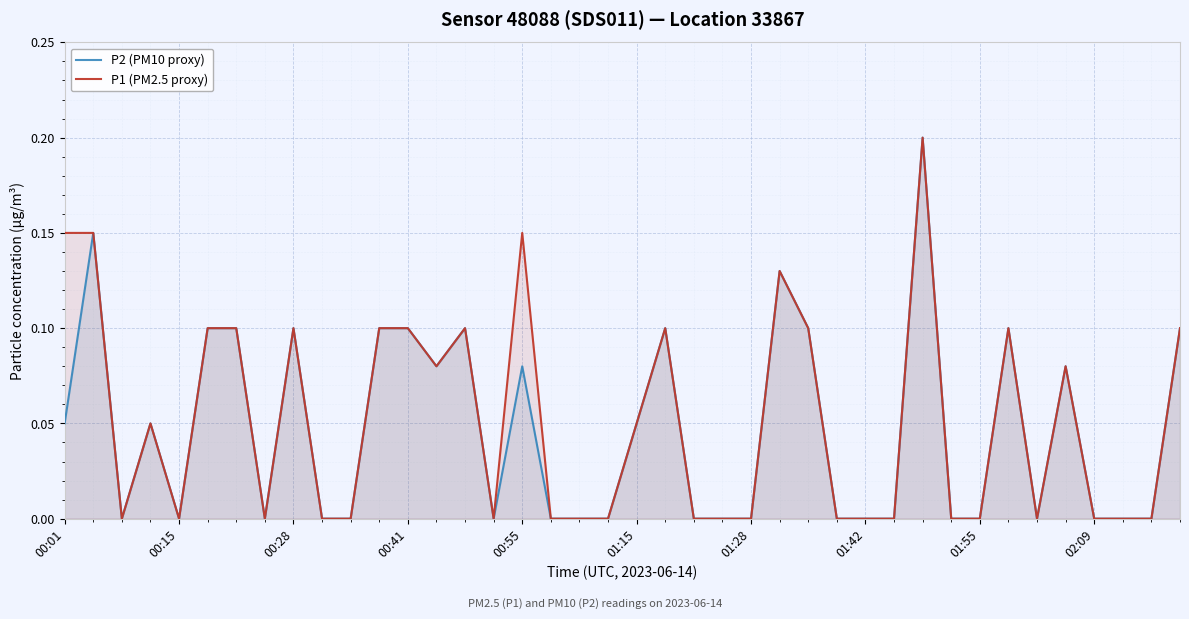

What is the difference between the second highest and second lowest values in the P1 (PM2.5 proxy) series?

0.1